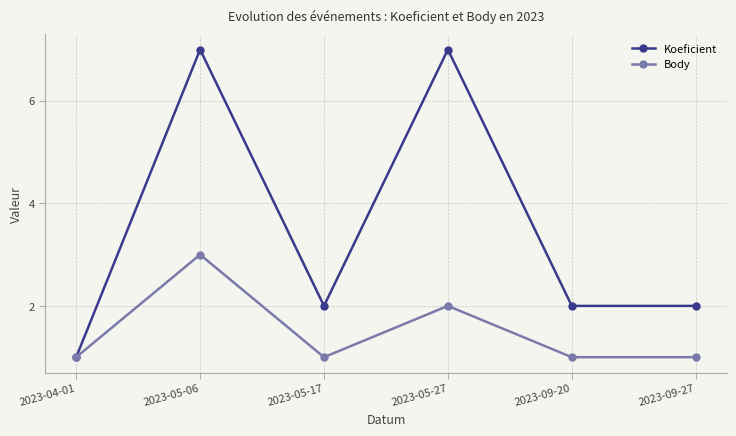

What is the sum of the Koeficient values at 2023-09-20 and 2023-09-27?

4